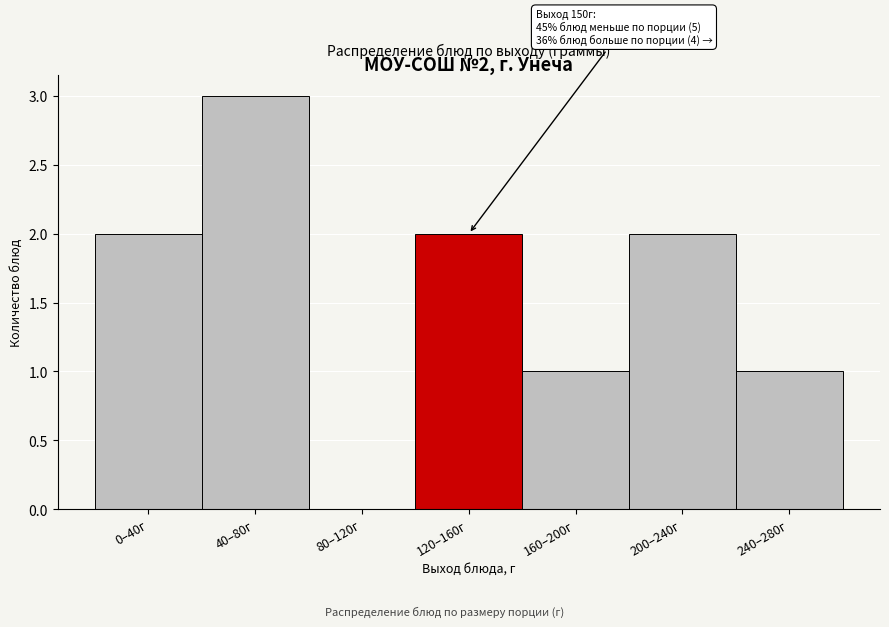

Reading left to right, what are all the values shown in this chart?

0–40г=2	40–80г=3	80–120г=0	120–160г=2	160–200г=1	200–240г=2	240–280г=1